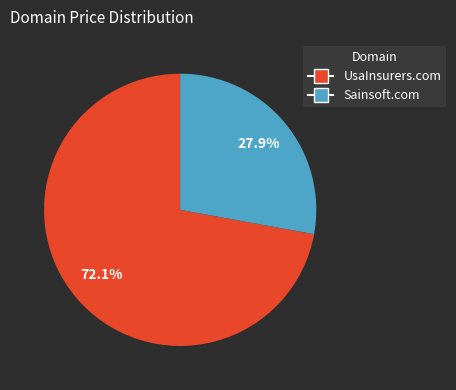

Between UsaInsurers.com and Sainsoft.com, which is larger?

UsaInsurers.com